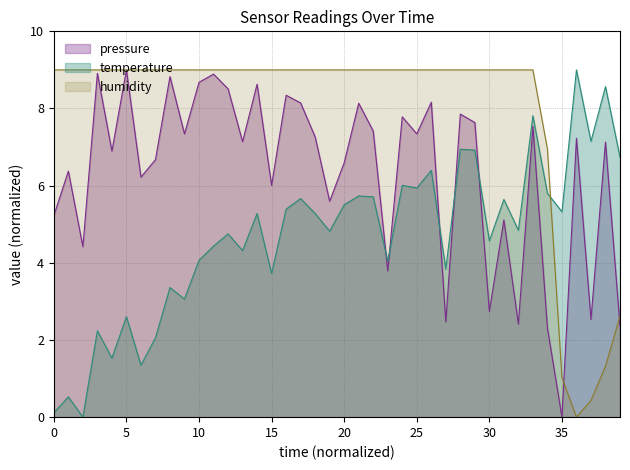

What is the approximate value of temperature at 2024-01-30T10:51:11?

3.8